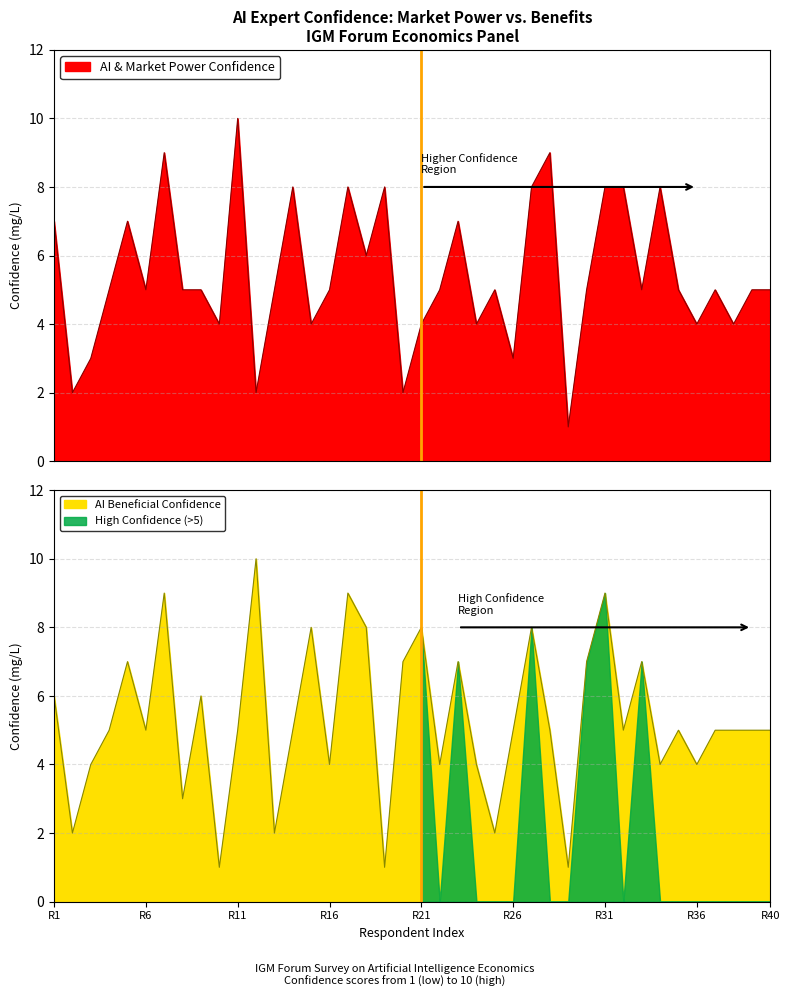

The AI Beneficial Confidence series shows 16 at R31. True or false?

False